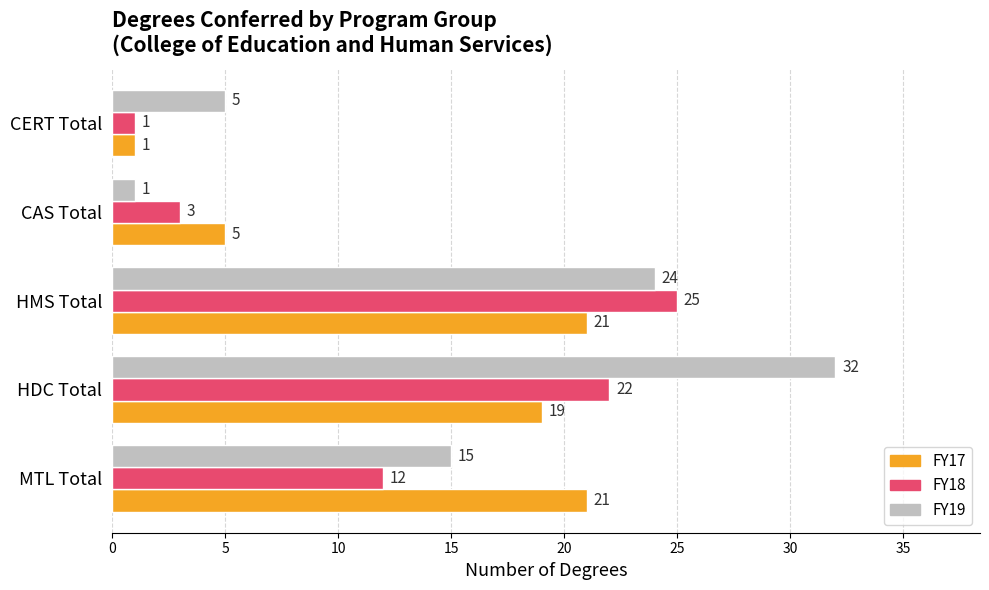

At which category is the sum across all series the highest?

HDC Total